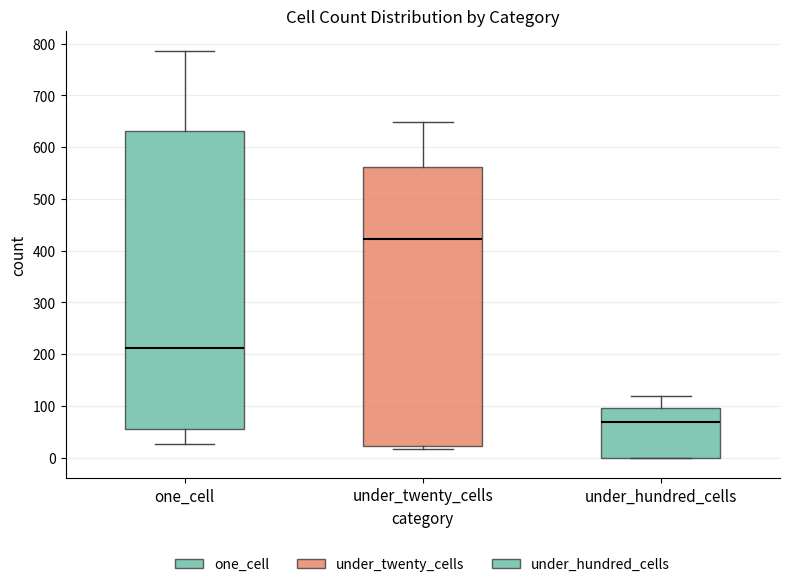

Which box has the highest median line?

under_twenty_cells